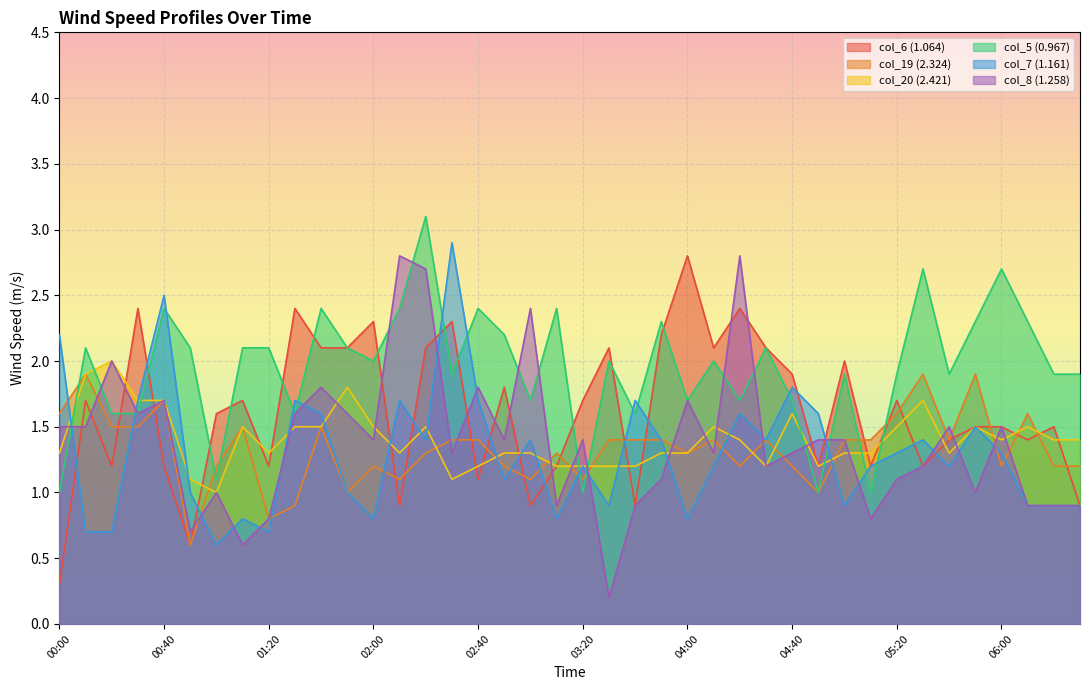

At which category is the sum across all series the highest?

02:20